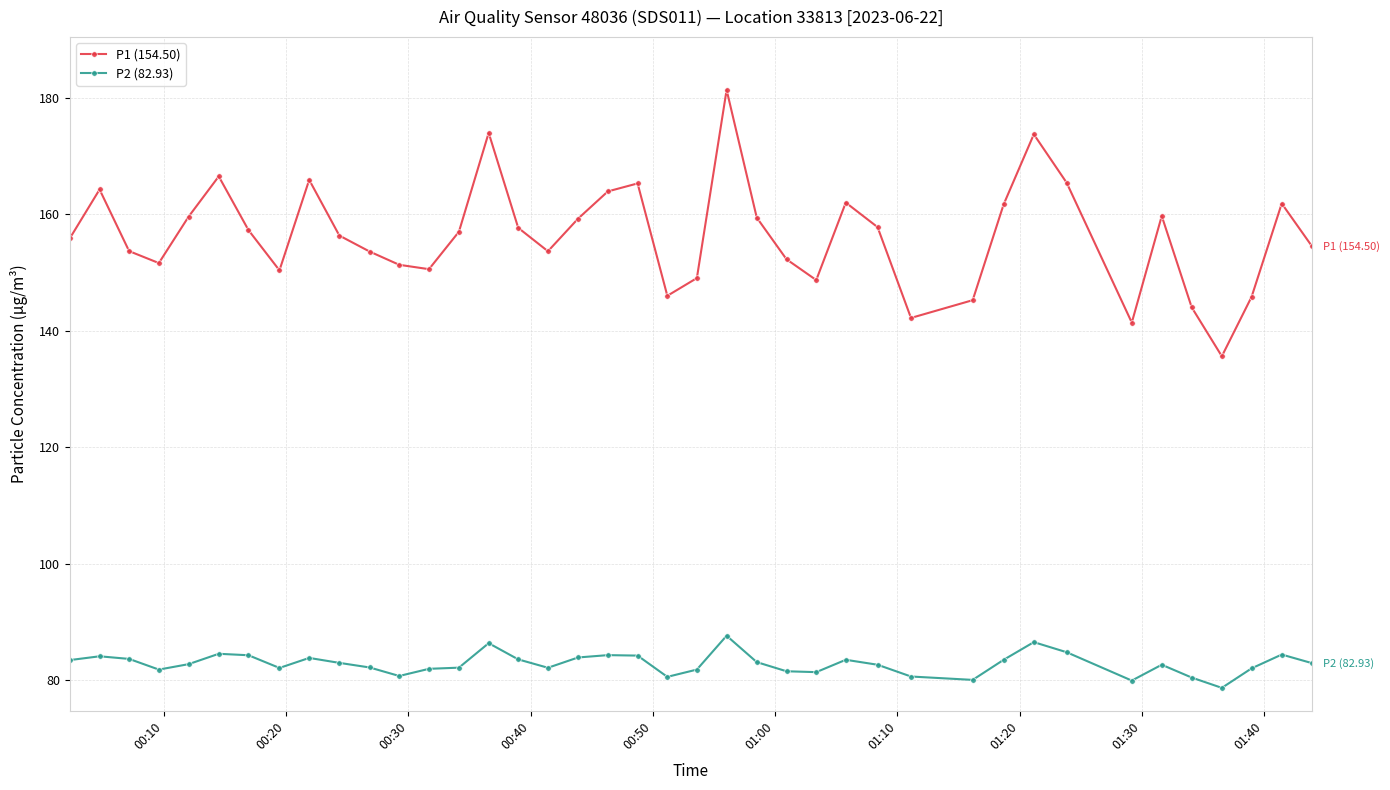

Which series has the largest range (max minus min)?

P1 (154.50)